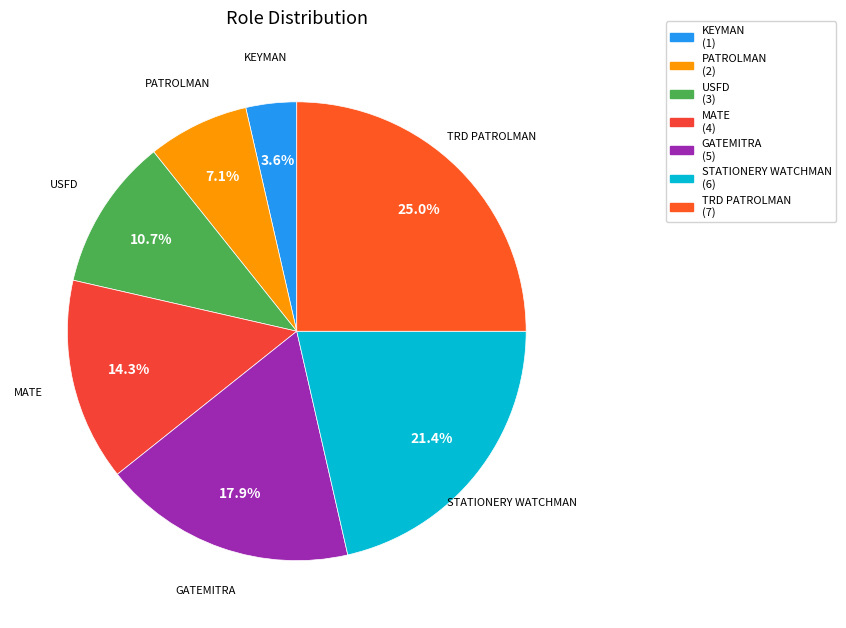

Rank the categories by value from lowest to highest.

KEYMAN, PATROLMAN, USFD, MATE, GATEMITRA, STATIONERY WATCHMAN, TRD PATROLMAN